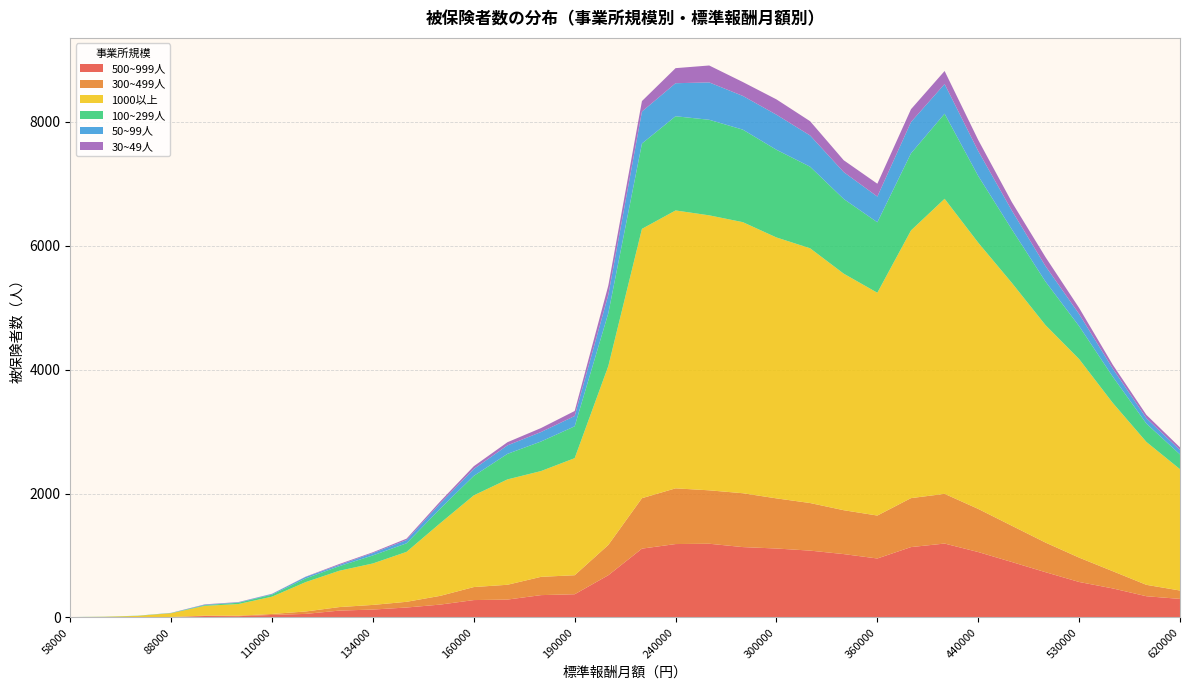

Reading left to right, extract all data points from this chart.

500~999人: 58000=0	68000=1	78000=2	88000=6	98000=24	104000=21	110000=41	118000=58	126000=111	134000=128	142000=161	150000=208	160000=281	170000=289	180000=361	190000=375	200000=682	220000=1111	240000=1185	260000=1190	280000=1136	300000=1113	320000=1079	340000=1023	360000=952	380000=1136	410000=1193	440000=1056	470000=895	500000=731	530000=573	560000=469	590000=343	620000=300
300~499人: 58000=1	68000=0	78000=4	88000=2	98000=6	104000=8	110000=16	118000=39	126000=57	134000=75	142000=92	150000=141	160000=210	170000=239	180000=295	190000=307	200000=489	220000=814	240000=899	260000=862	280000=869	300000=809	320000=768	340000=708	360000=693	380000=790	410000=802	440000=696	470000=585	500000=478	530000=393	560000=278	590000=184	620000=135
1000以上: 58000=5	68000=10	78000=20	88000=61	98000=158	104000=188	110000=279	118000=474	126000=586	134000=669	142000=806	150000=1172	160000=1480	170000=1700	180000=1707	190000=1889	200000=2887	220000=4346	240000=4484	260000=4437	280000=4374	300000=4210	320000=4111	340000=3817	360000=3595	380000=4319	410000=4761	440000=4296	470000=3919	500000=3509	530000=3204	560000=2716	590000=2306	620000=1958
100~299人: 58000=1	68000=2	78000=3	88000=3	98000=11	104000=21	110000=33	118000=60	126000=74	134000=130	142000=138	150000=234	160000=314	170000=412	180000=477	190000=514	200000=852	220000=1377	240000=1520	260000=1542	280000=1493	300000=1415	320000=1316	340000=1205	360000=1137	380000=1244	410000=1373	440000=1076	470000=863	500000=702	530000=531	560000=423	590000=296	620000=238
50~99人: 58000=0	68000=0	78000=0	88000=2	98000=8	104000=7	110000=11	118000=24	126000=20	134000=38	142000=52	150000=85	160000=112	170000=137	180000=153	190000=166	200000=297	220000=516	240000=533	260000=603	280000=544	300000=566	320000=504	340000=434	360000=415	380000=505	410000=479	440000=402	470000=304	500000=250	530000=196	560000=131	590000=87	620000=71
30~49人: 58000=0	68000=0	78000=0	88000=1	98000=5	104000=4	110000=3	118000=4	126000=15	134000=13	142000=23	150000=32	160000=44	170000=51	180000=64	190000=81	200000=150	220000=169	240000=243	260000=273	280000=224	300000=247	320000=230	340000=191	360000=207	380000=207	410000=210	440000=179	470000=136	500000=145	530000=98	560000=62	590000=54	620000=42